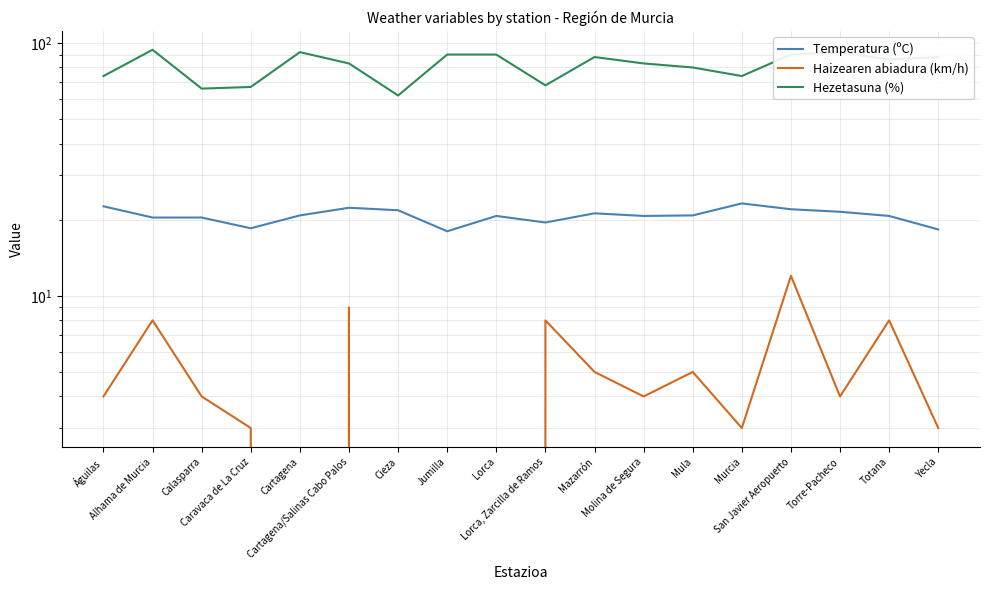

At which label does Hezetasuna (%) first exceed 86?

Alhama de Murcia